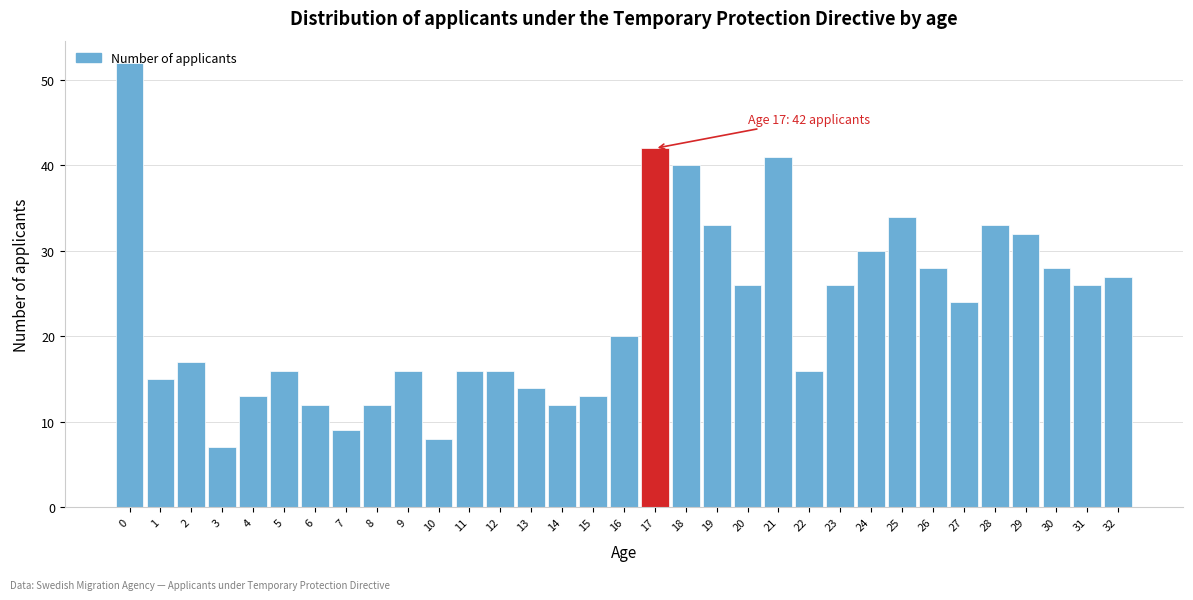

What is the difference between the maximum and second lowest values?

44